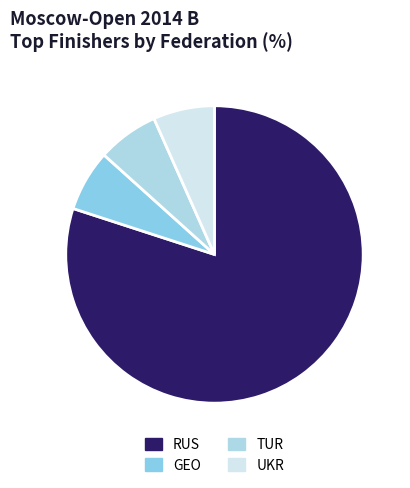

How many segments does this pie chart have?

4